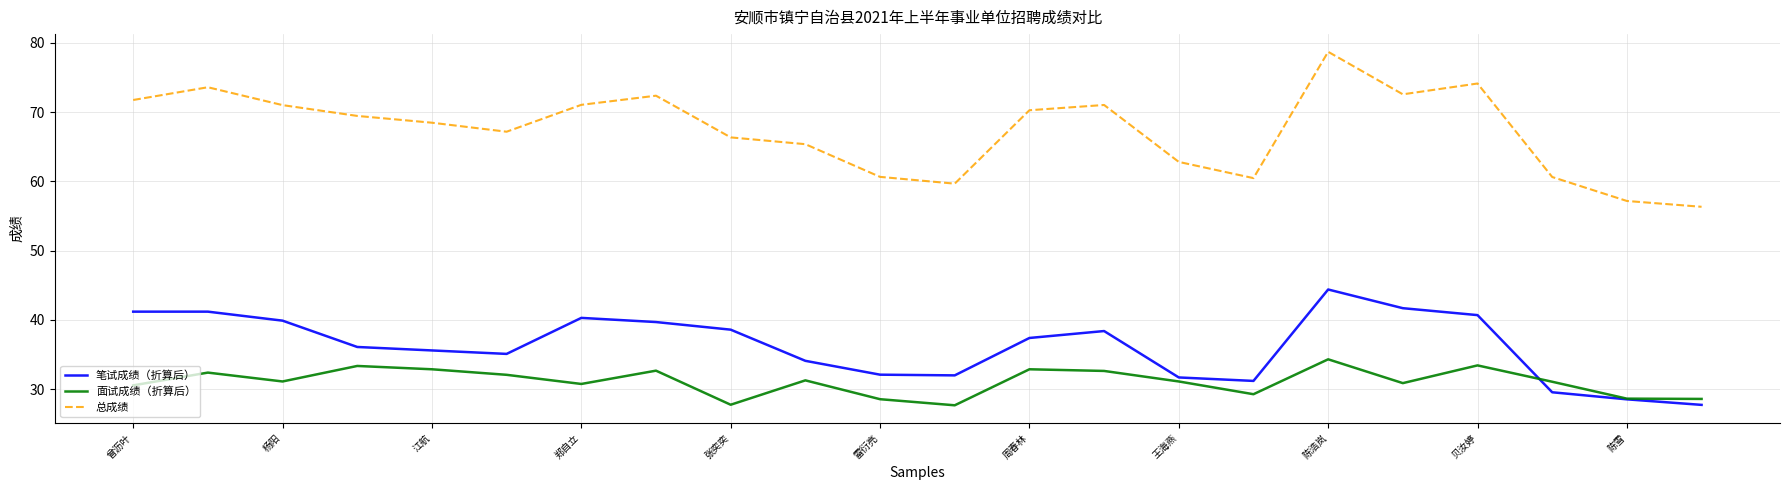

Rank the series by their maximum value, from lowest to highest.

面试成绩（折算后）, 笔试成绩（折算后）, 总成绩